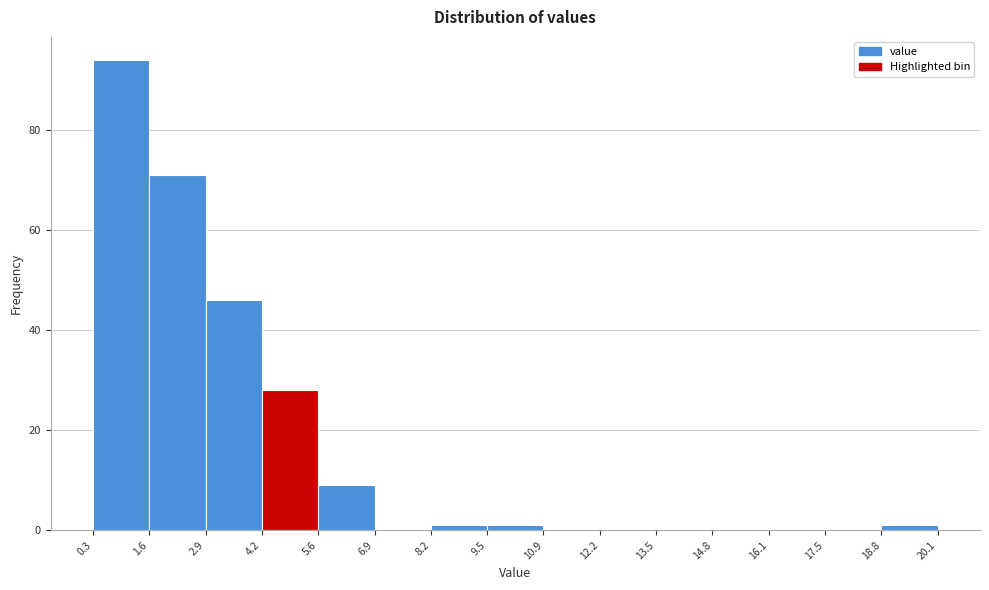

How tall is the bar that spans 1.6 to 2.9 on the x-axis? The values are not printed on the chart, so give them approximately, as read against the axis.

72